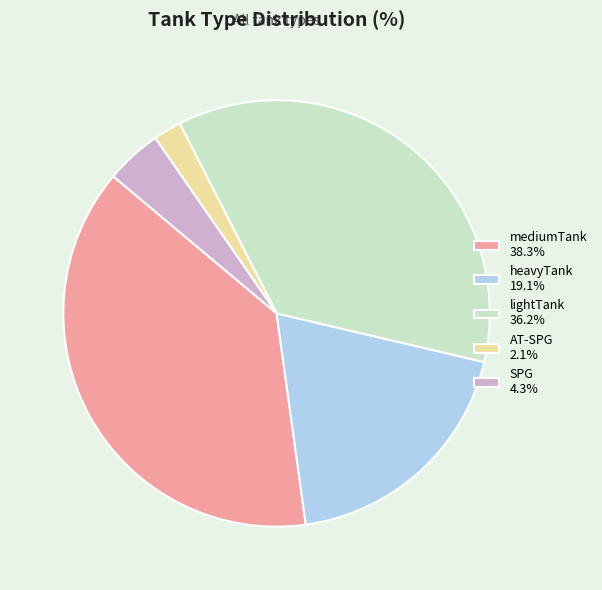

The lightTank slice represents 36% of the pie. True or false?

True